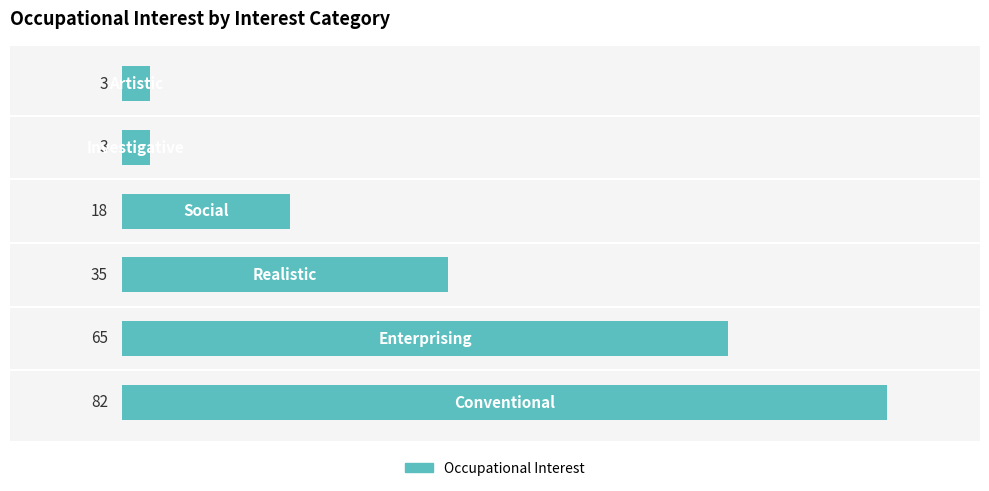

Count the values in the range 3 to 65.

5